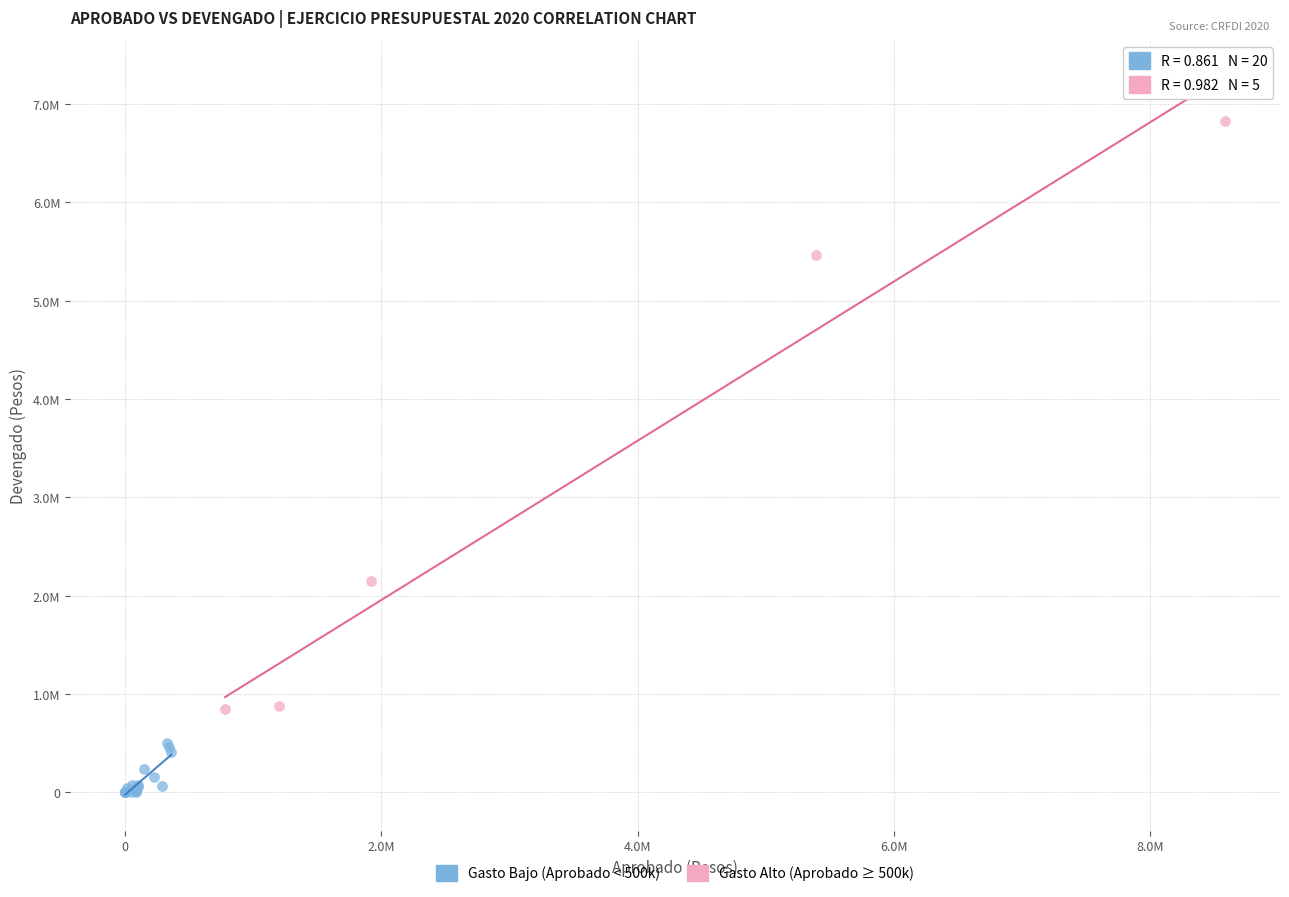

Which series reaches the maximum Y coordinate?

Gasto Alto (Aprobado ≥ 500k)